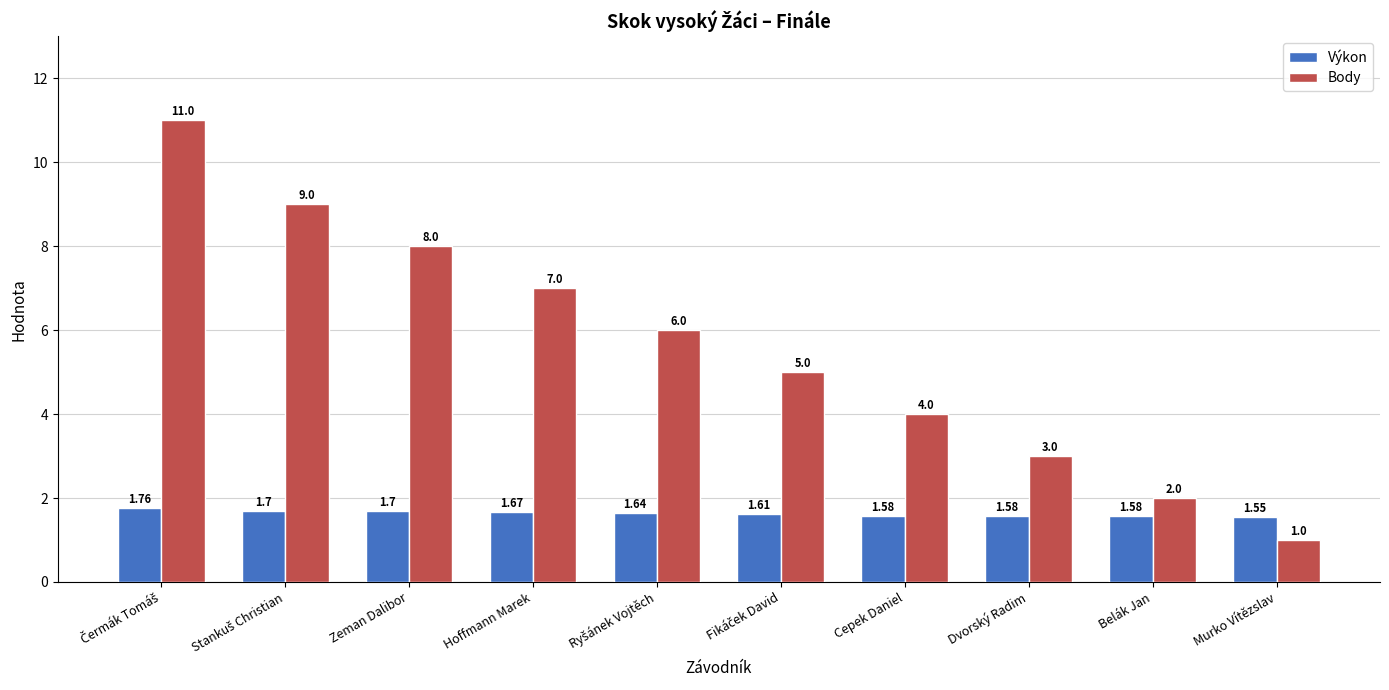

What is the value of the Body bar at the 5th from the left?

6.0